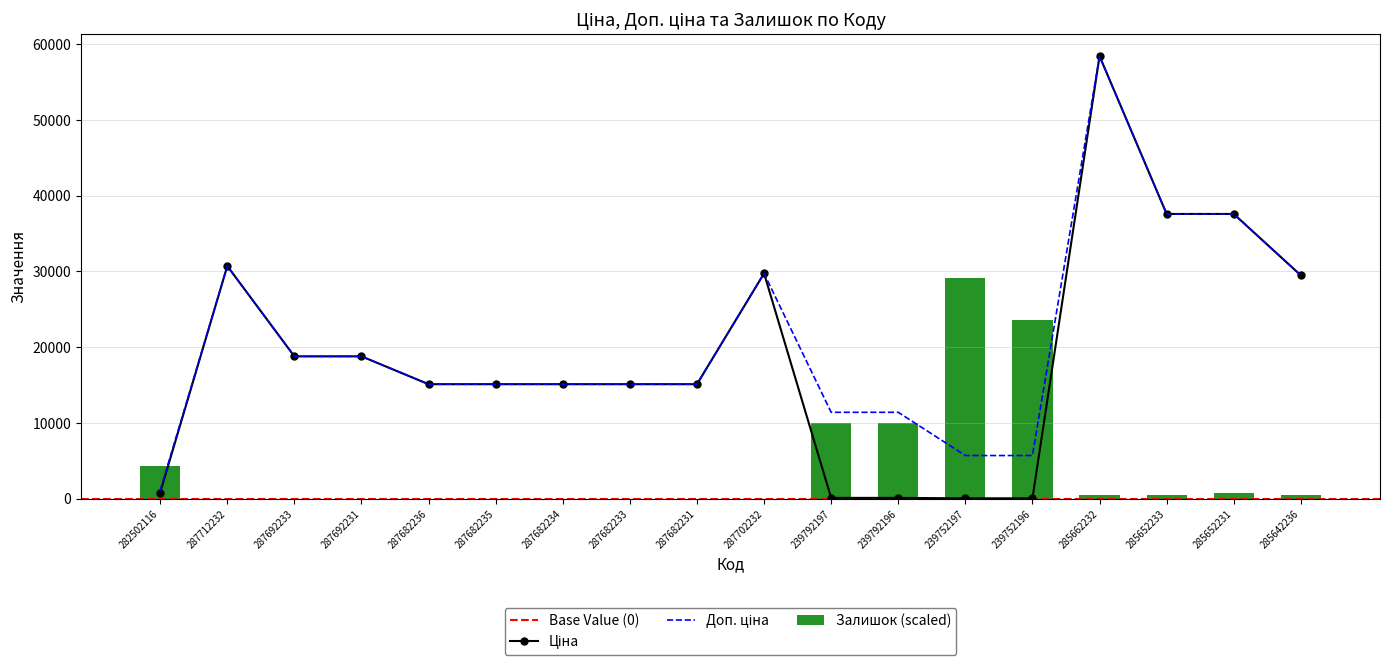

What is the sum of the Залишок (scaled) values at 287692233 and 282502116?

4316.4